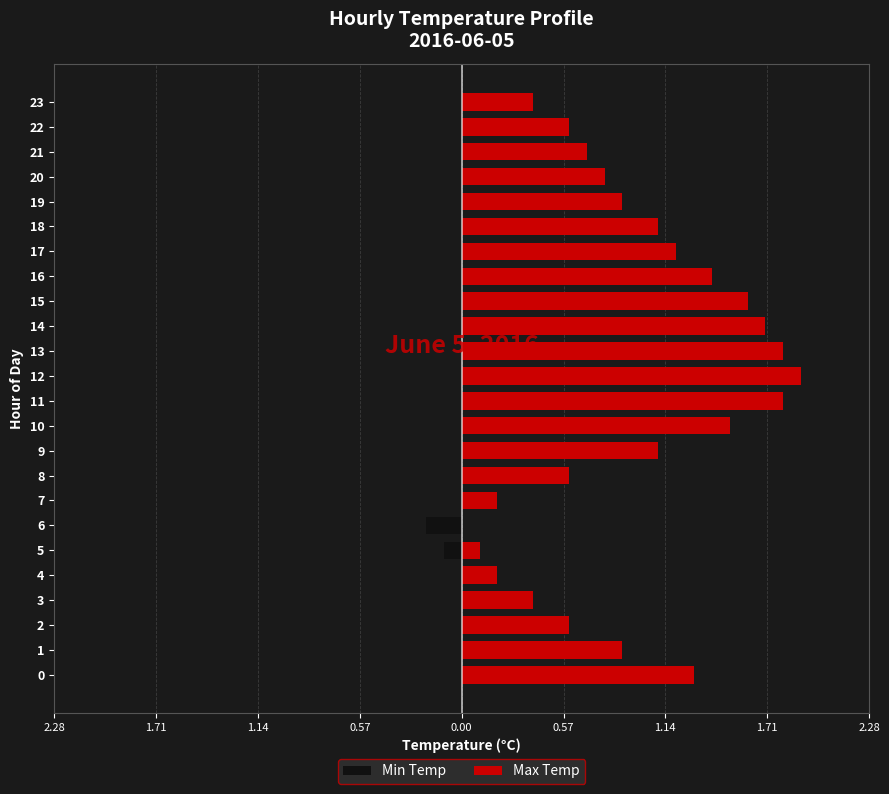

What is the difference between the second highest and minimum values in the Max Temp series?

1.8